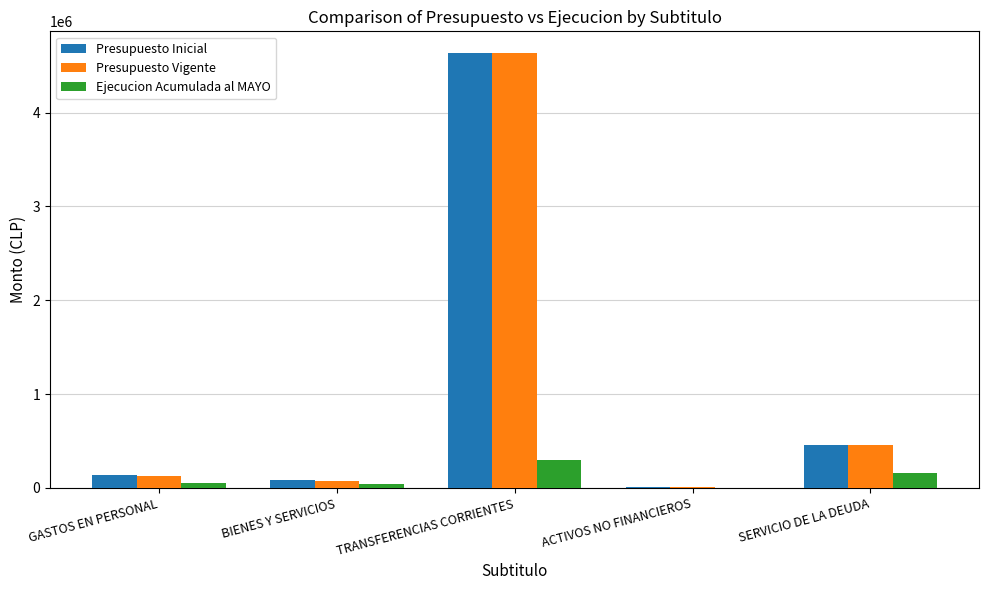

What is the maximum value shown in the chart?

4634676